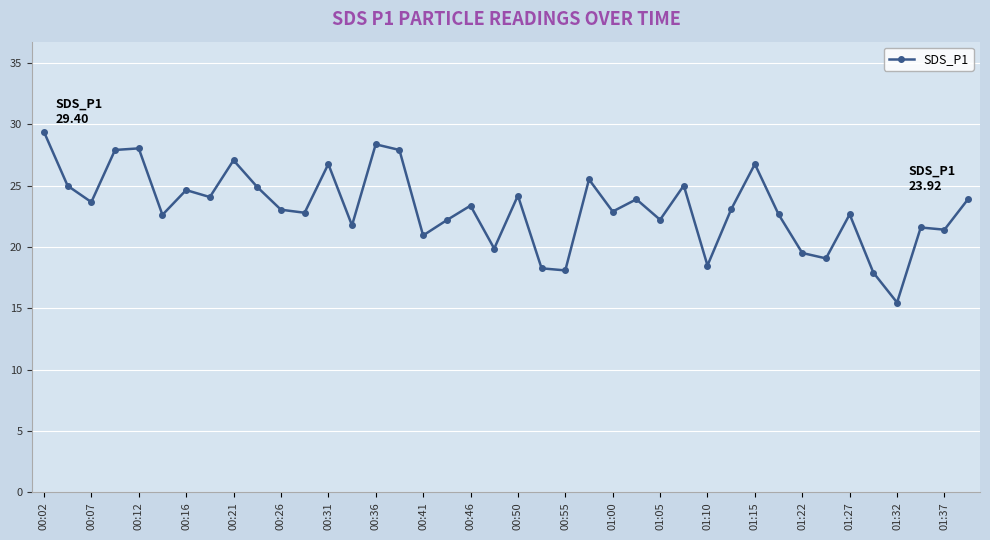

What is the difference between the second highest and minimum values?

12.9